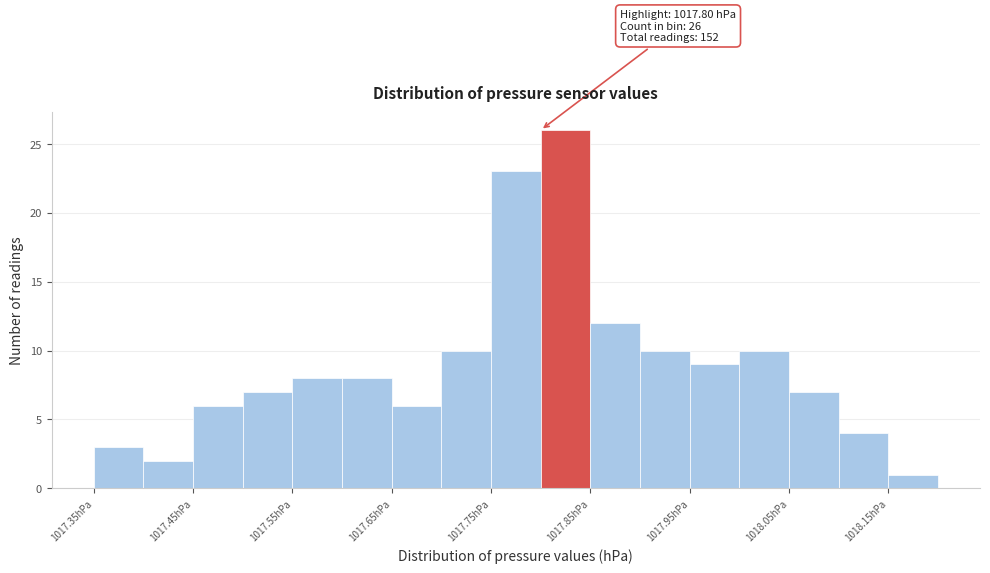

Which range on the x-axis has the tallest bar?

1017.80 to 1017.85